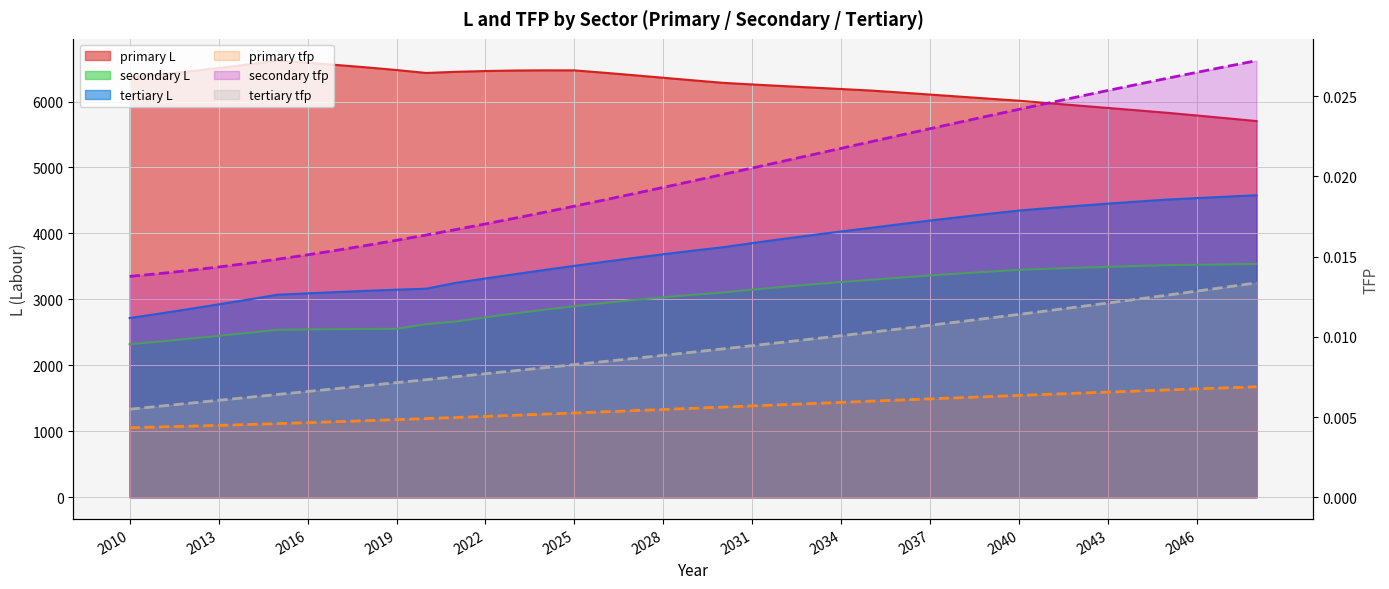

What is the difference between the second highest and minimum values in the secondary L series?

1211.4